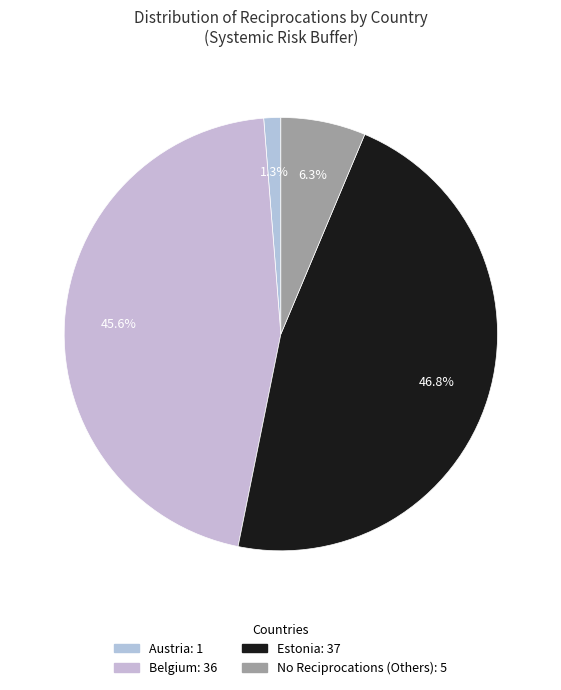

How many segments does this pie chart have?

4